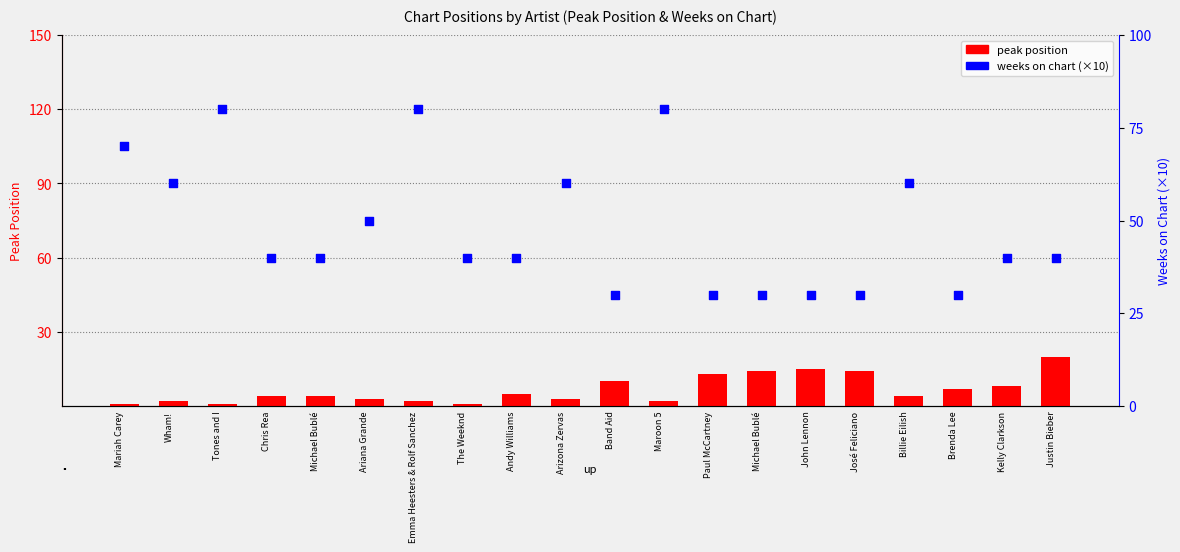

Which series reaches the minimum Y coordinate?

peak position